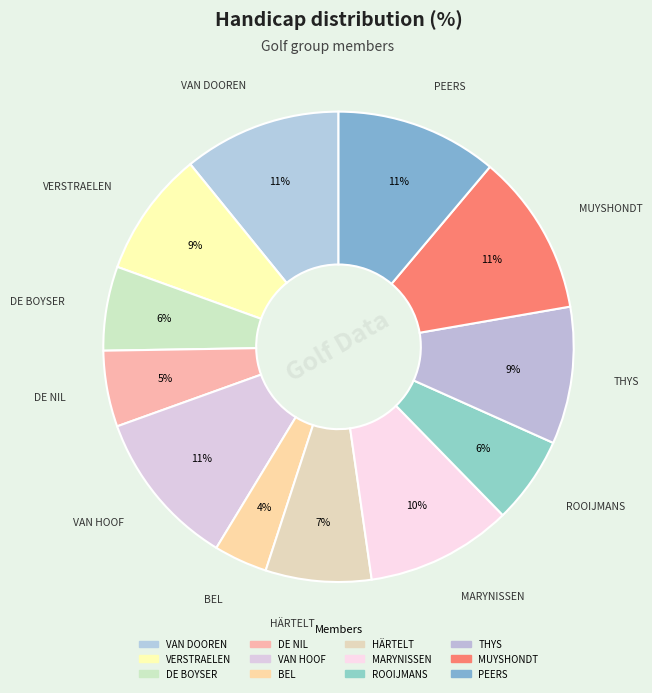

Is there a majority slice in this chart?

No